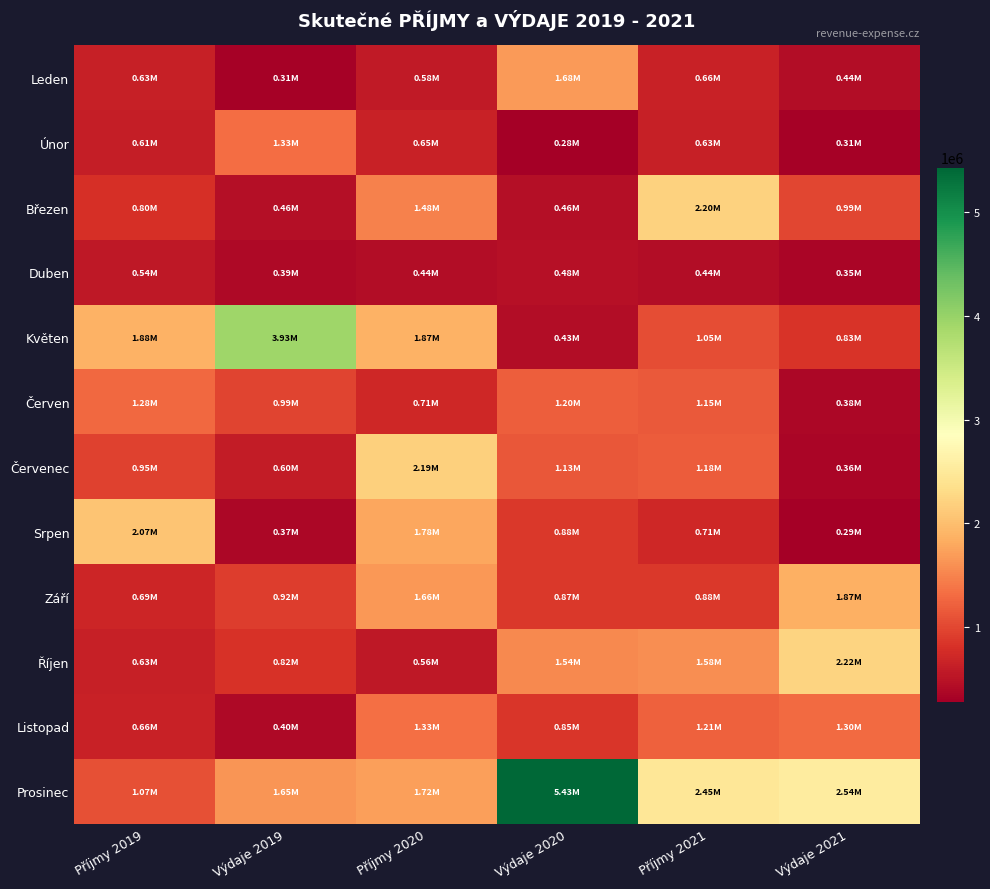

Reading right to left, transcribe all the data shown in this chart.

Leden: Výdaje 2021=435939.3	Příjmy 2021=659724.3	Výdaje 2020=1681845.0	Příjmy 2020=584054.1	Výdaje 2019=312960.4	Příjmy 2019=630671.5
Únor: Výdaje 2021=311382.5	Příjmy 2021=626783.8	Výdaje 2020=282963.8	Příjmy 2020=645103.4	Výdaje 2019=1325449.9	Příjmy 2019=612137.3
Březen: Výdaje 2021=990278.2	Příjmy 2021=2198429.0	Výdaje 2020=461421.8	Příjmy 2020=1478504.4	Výdaje 2019=462953.7	Příjmy 2019=800572.9
Duben: Výdaje 2021=353152.1	Příjmy 2021=441174.3	Výdaje 2020=478827.0	Příjmy 2020=440975.4	Výdaje 2019=390524.4	Příjmy 2019=544237.5
Květen: Výdaje 2021=826870.3	Příjmy 2021=1050695.5	Výdaje 2020=431896.6	Příjmy 2020=1872223.8	Výdaje 2019=3926240.5	Příjmy 2019=1884273.5
Červen: Výdaje 2021=376928.1	Příjmy 2021=1152271.6	Výdaje 2020=1199580.7	Příjmy 2020=709368.9	Výdaje 2019=985240.5	Příjmy 2019=1278240.1
Červenec: Výdaje 2021=361778.2	Příjmy 2021=1179243.6	Výdaje 2020=1131380.8	Příjmy 2020=2186964.7	Výdaje 2019=604127.4	Příjmy 2019=948969.4
Srpen: Výdaje 2021=285732.1	Příjmy 2021=709382.1	Výdaje 2020=884837.8	Příjmy 2020=1780683.7	Výdaje 2019=367322.4	Příjmy 2019=2070465.5
Září: Výdaje 2021=1870199.0	Příjmy 2021=882969.7	Výdaje 2020=873349.8	Příjmy 2020=1655367.4	Výdaje 2019=922040.9	Příjmy 2019=685551.9
Říjen: Výdaje 2021=2216171.7	Příjmy 2021=1576478.2	Výdaje 2020=1535116.6	Příjmy 2020=560569.8	Výdaje 2019=815879.9	Příjmy 2019=627622.2
Listopad: Výdaje 2021=1301677.7	Příjmy 2021=1211867.5	Výdaje 2020=853545.1	Příjmy 2020=1329074.3	Výdaje 2019=401618.1	Příjmy 2019=658356.7
Prosinec: Výdaje 2021=2535341.1	Příjmy 2021=2453726.2	Výdaje 2020=5426642.1	Příjmy 2020=1717525.8	Výdaje 2019=1646975.7	Příjmy 2019=1072708.0